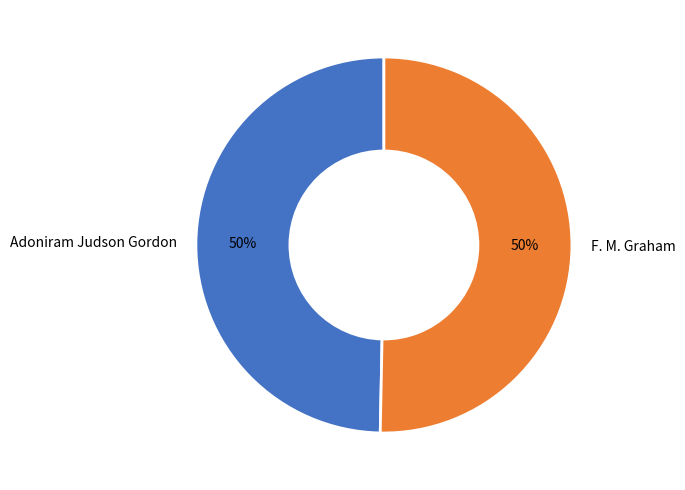

Is the sum of F. M. Graham and Adoniram Judson Gordon greater than half?

Yes